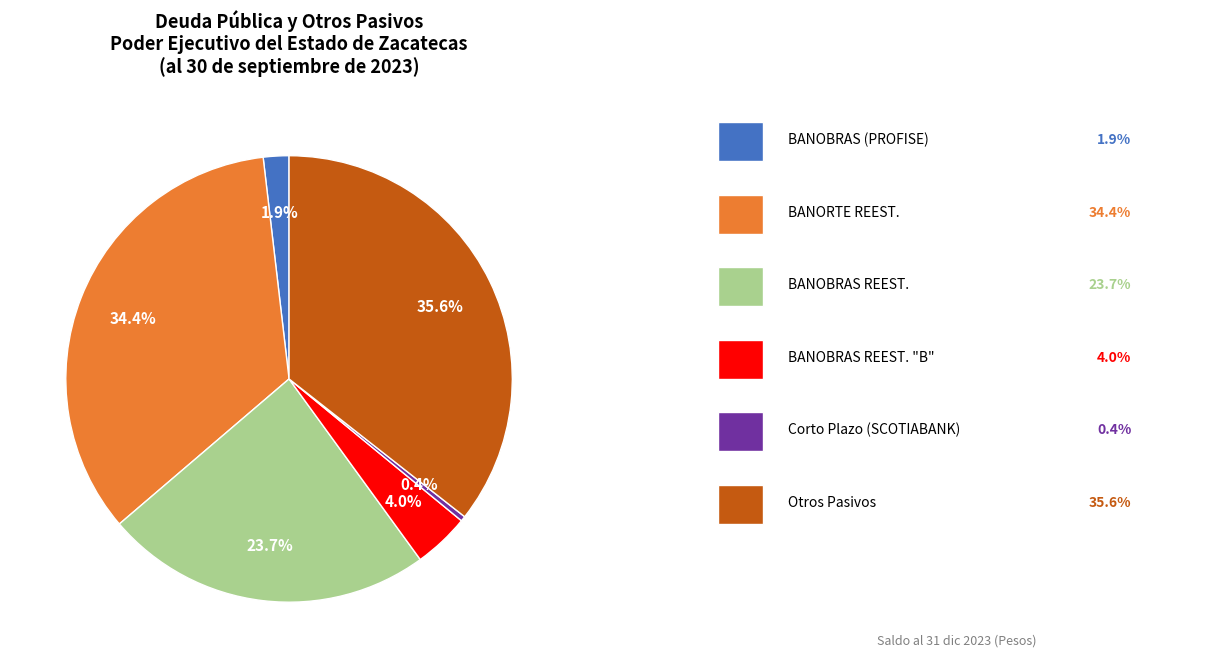

To the nearest percent, what is the difference between the largest and smallest slice percentages?

35%